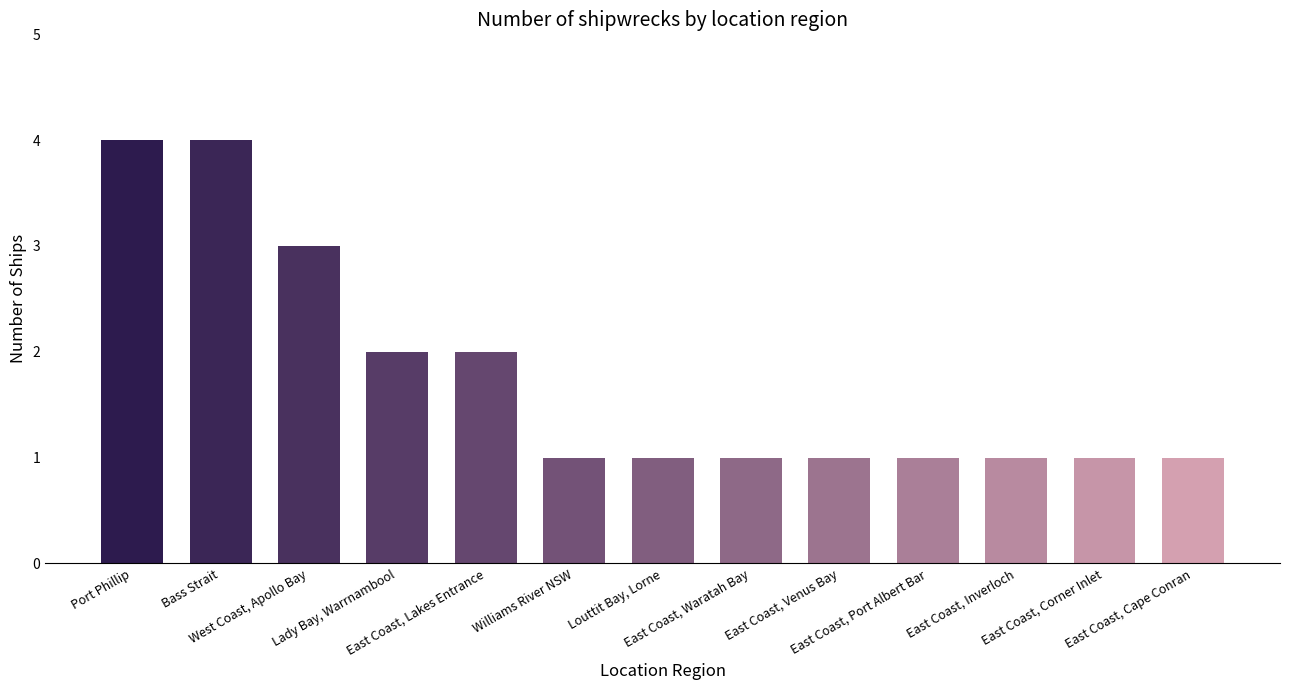

What position from the left is East Coast, Cape Conran?

13